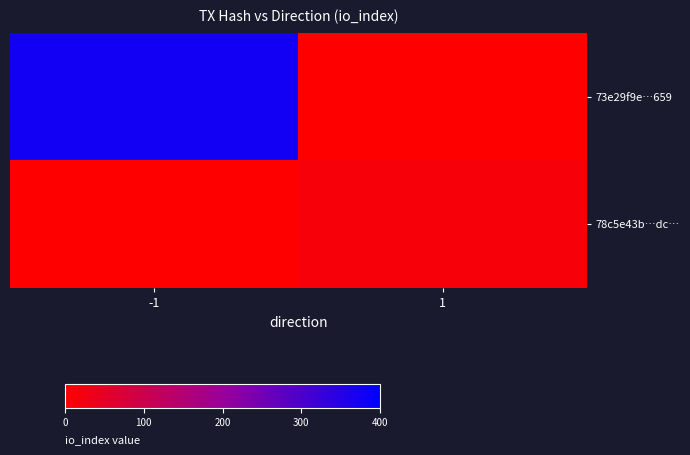

What is the maximum value shown in the chart?

375